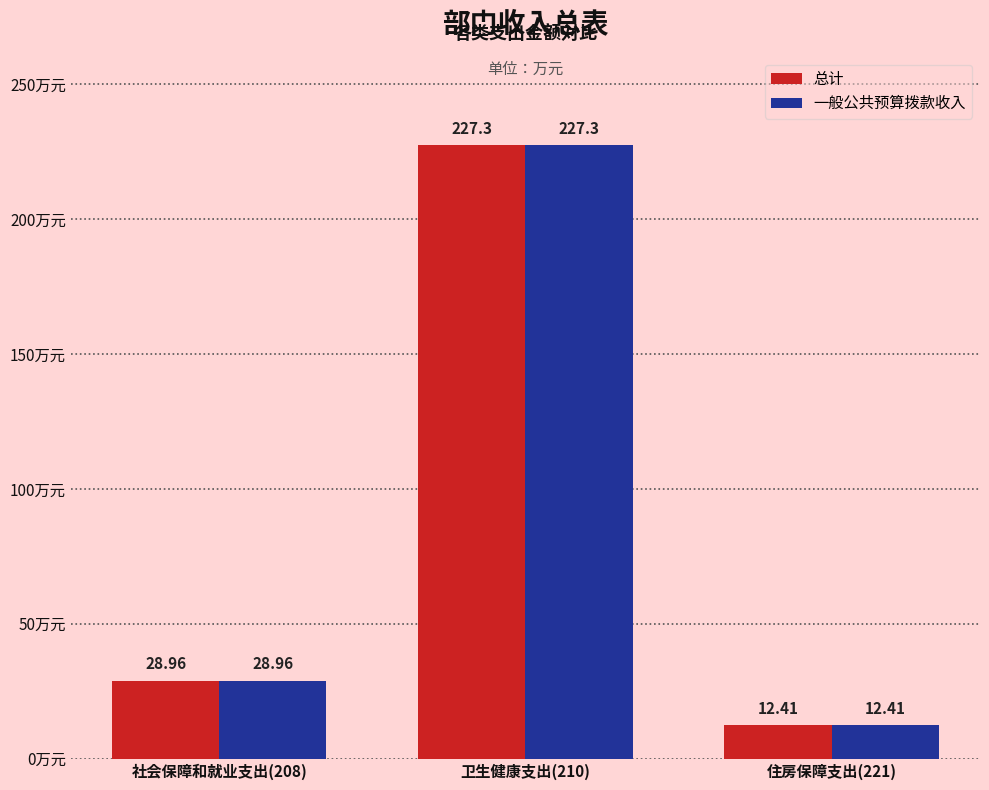

Is it true that 一般公共预算拨款收入 equals 157.9 at 卫生健康支出(210)?

False